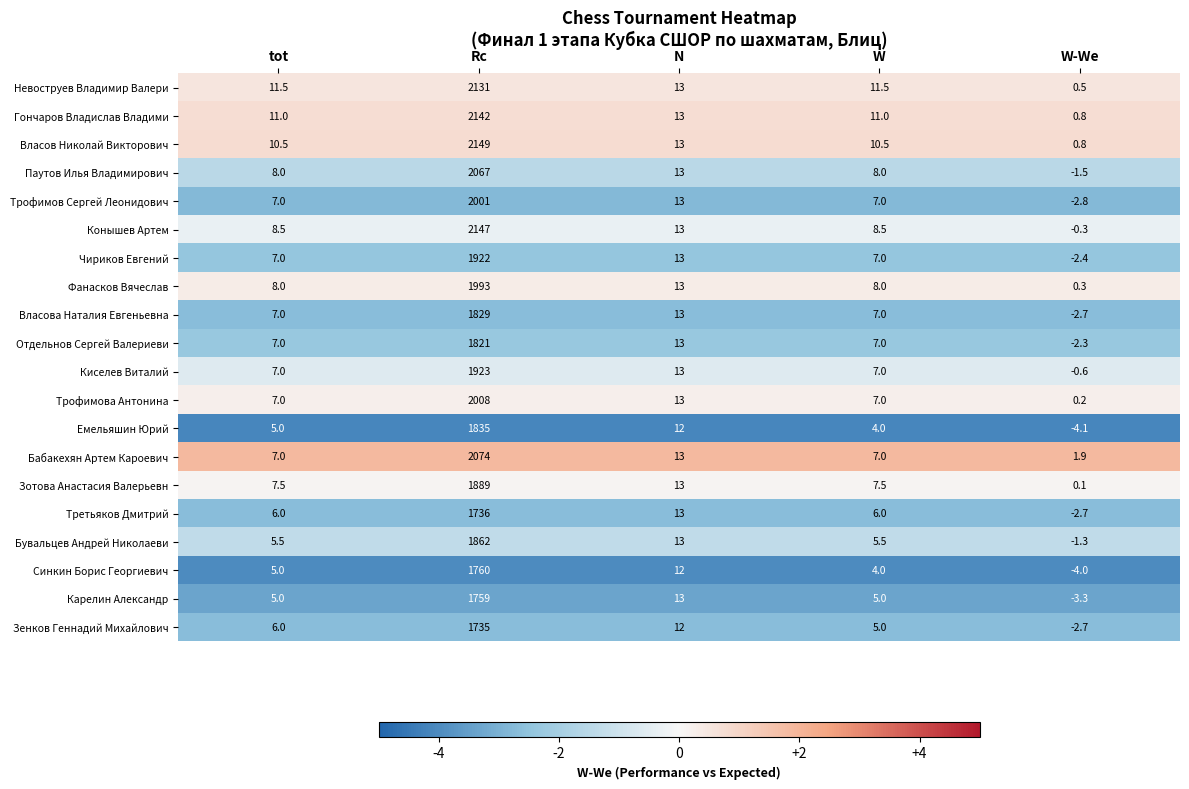

Which category has the lowest value across all series?

W-We